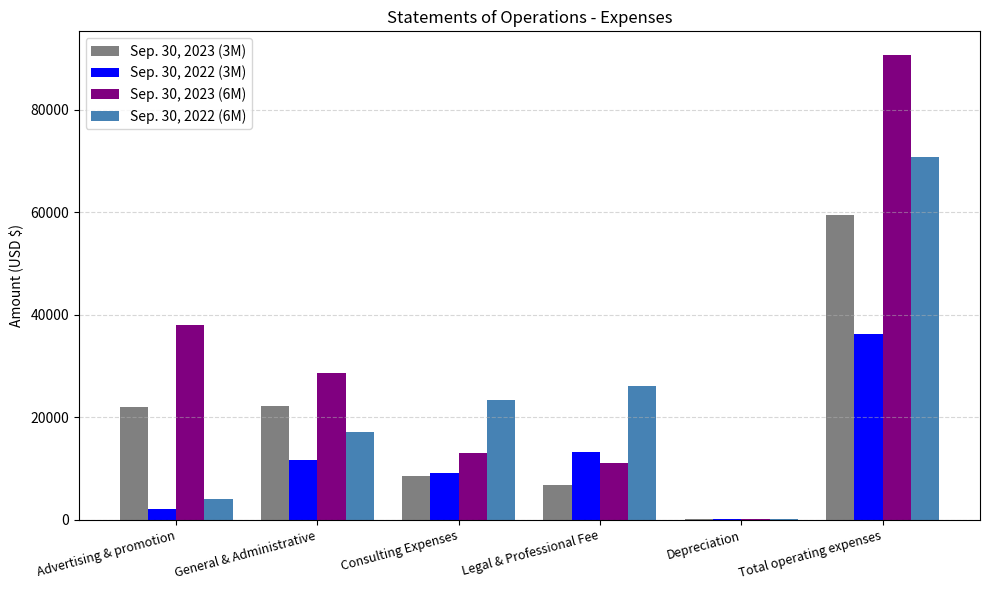

Between General & Administrative and Legal & Professional Fee, which series saw the biggest shift?

Sep. 30, 2023 (6M)